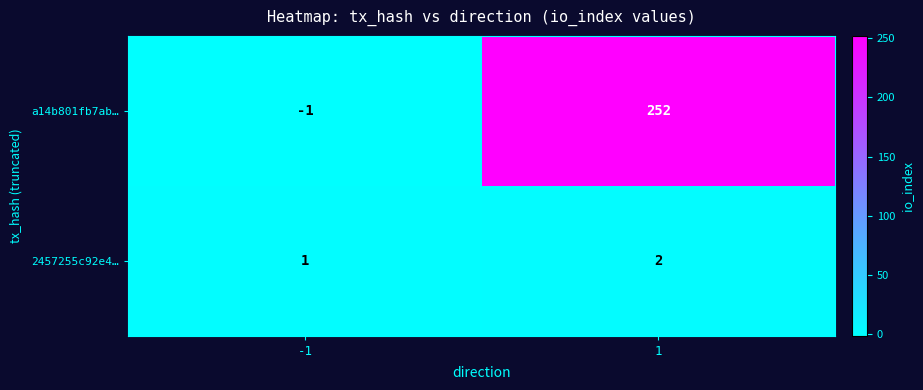

Reading left to right, list all the values displayed in this chart.

a14b801fb7ab…: -1=-1	1=252
2457255c92e4…: -1=1	1=2